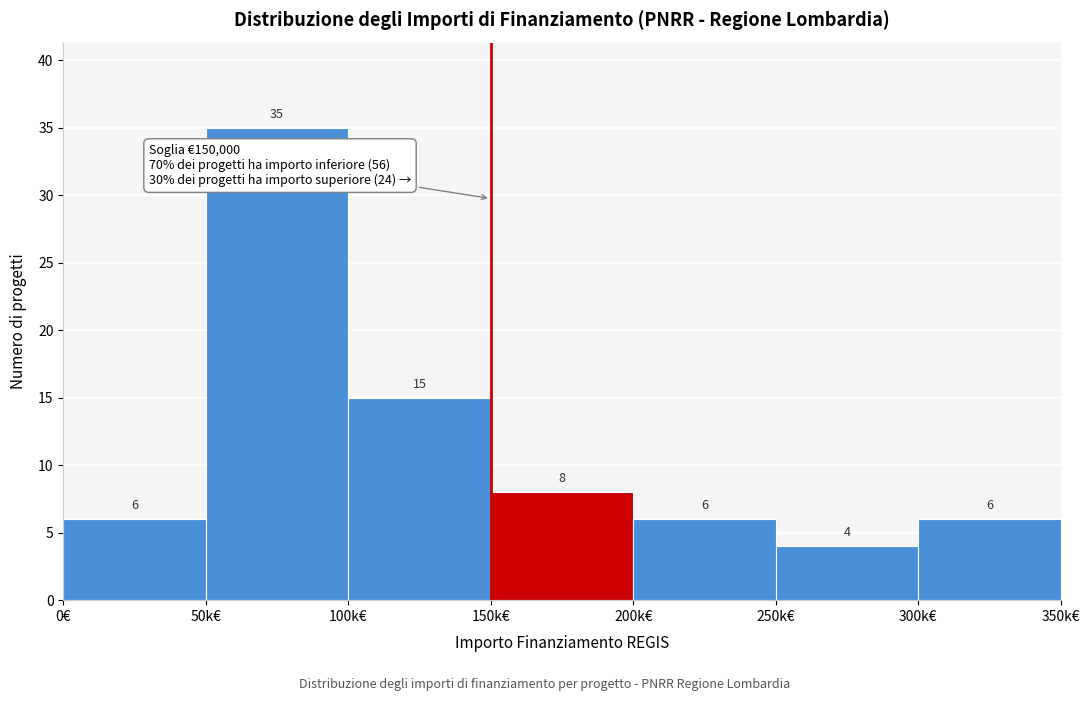

Reading right to left, extract all data points from this chart.

6	4	6	8	15	35	6